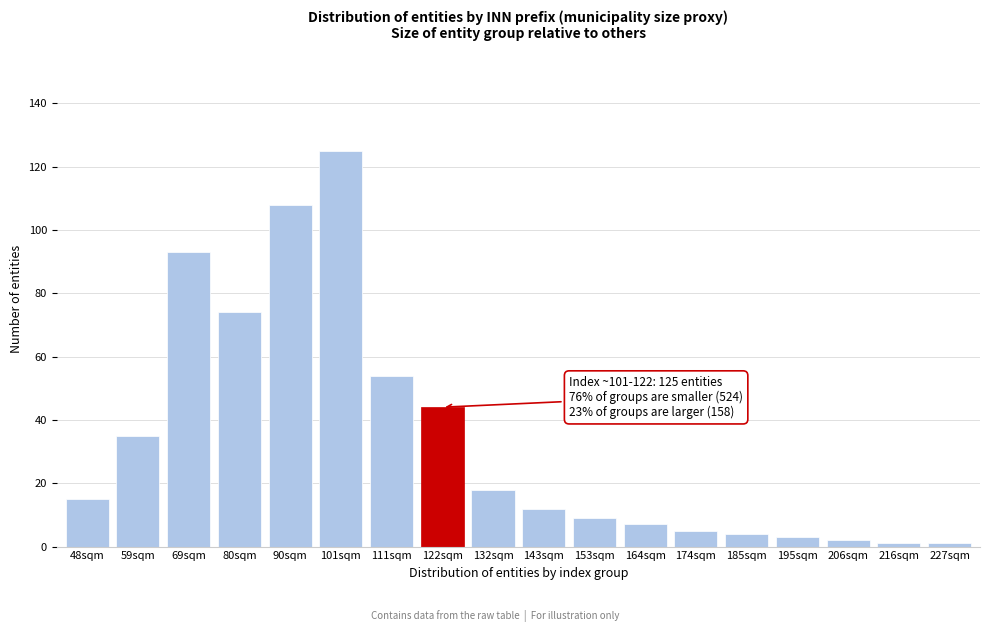

Reading left to right, what are all the values shown in this chart?

48sqm=15	59sqm=35	69sqm=93	80sqm=74	90sqm=108	101sqm=125	111sqm=54	122sqm=44	132sqm=18	143sqm=12	153sqm=9	164sqm=7	174sqm=5	185sqm=4	195sqm=3	206sqm=2	216sqm=1	227sqm=1